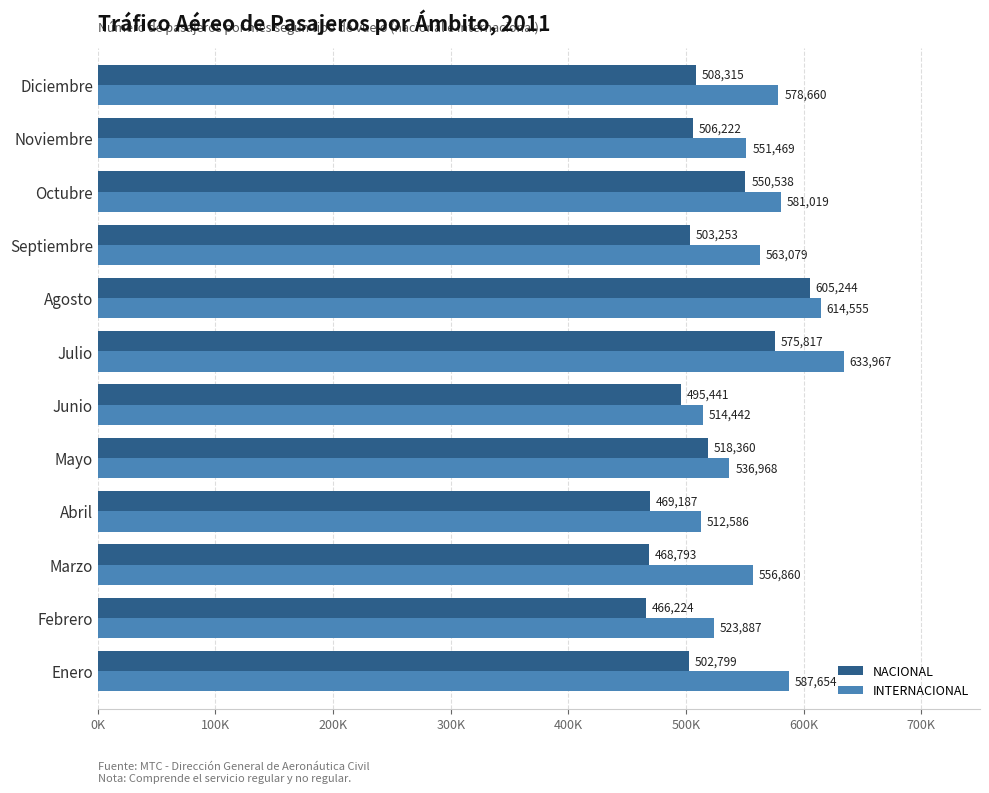

What are all the series names shown in the legend?

NACIONAL, INTERNACIONAL